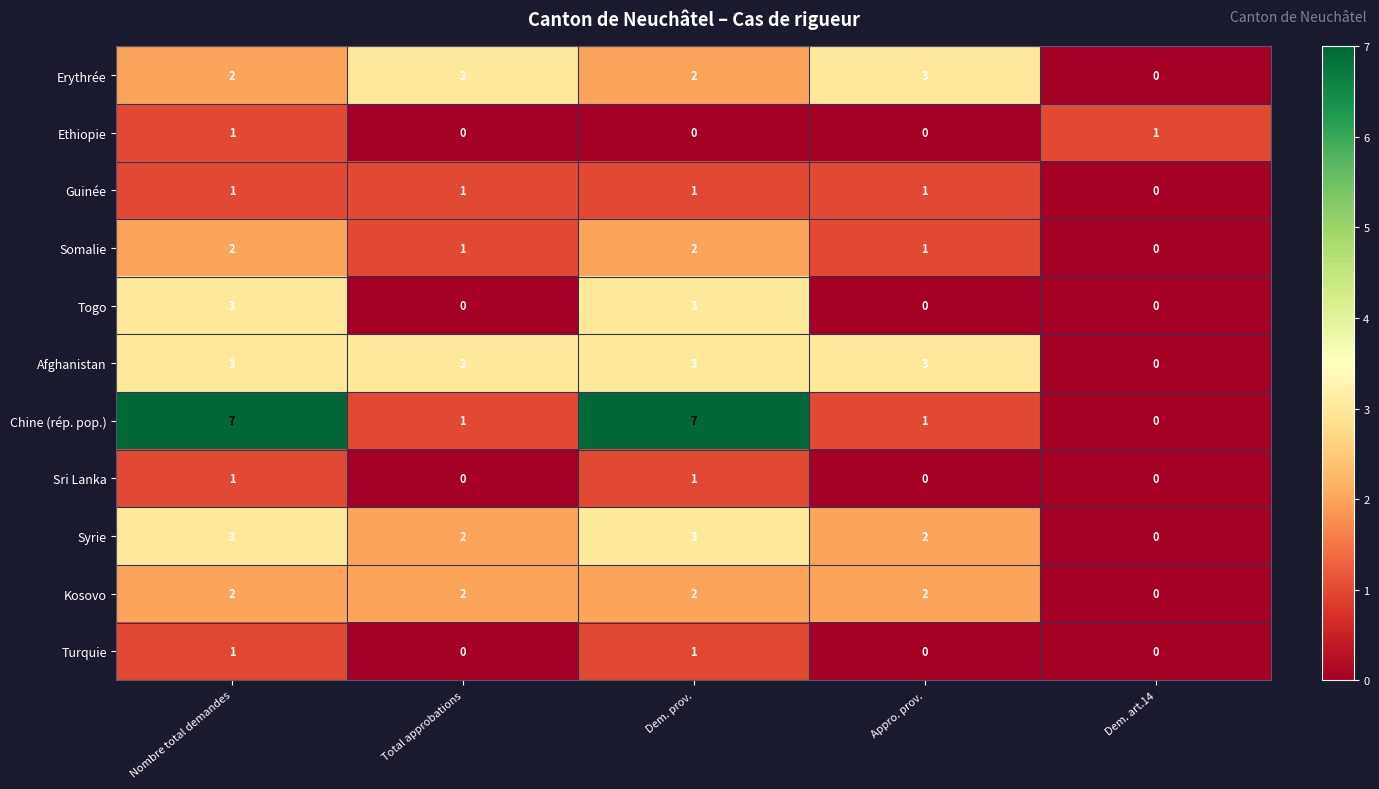

What is the sum of all Chine (rép. pop.) values?

16